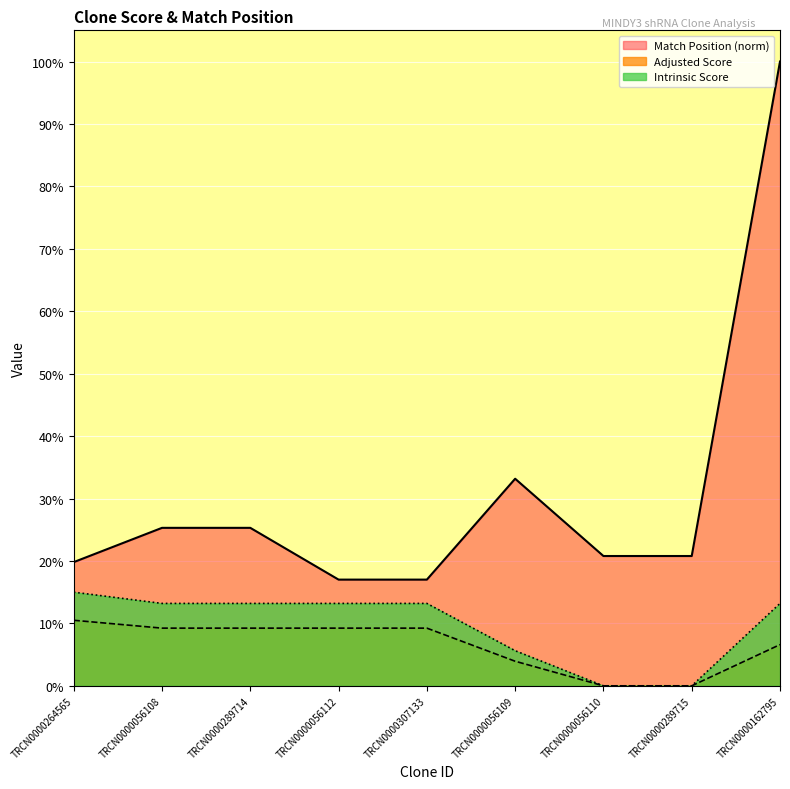

Is it true that Match Position equals 33.2 at TRCN0000056109?

True